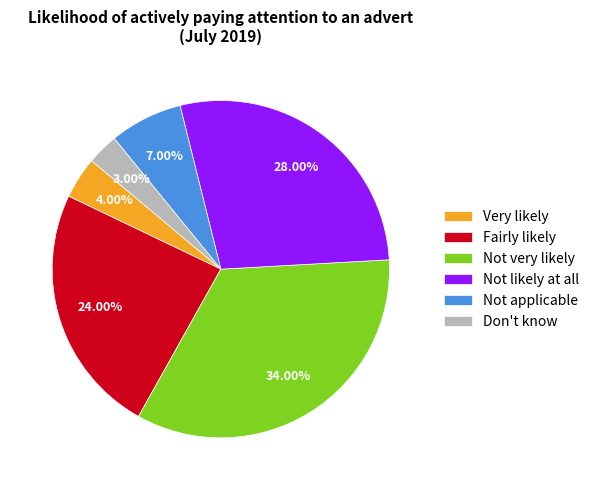

Between Not very likely and Very likely, which is larger?

Not very likely